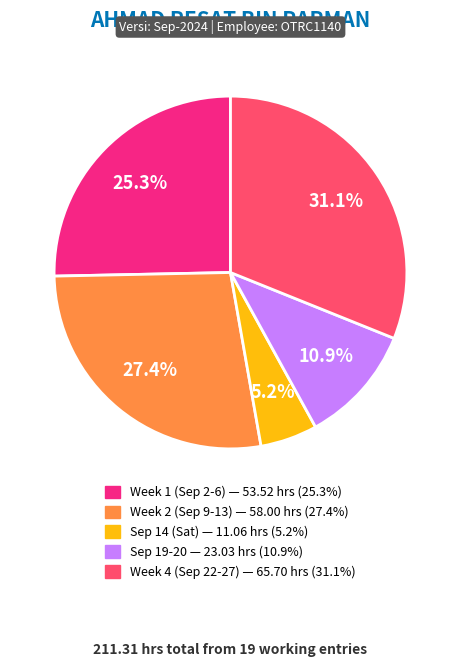

Does any single category account for the majority?

No